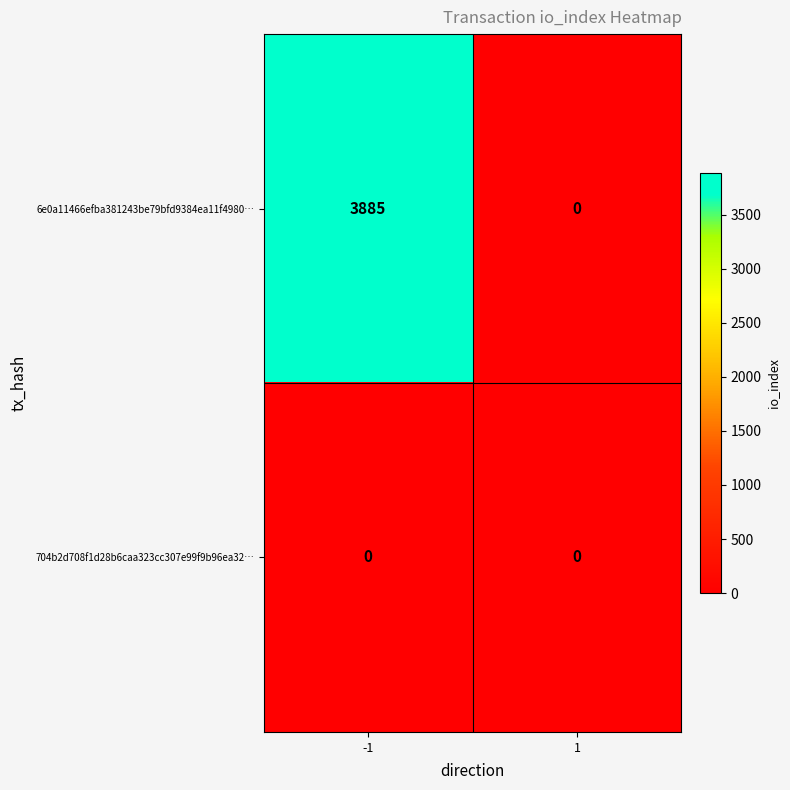

Reading right to left, what are all the values shown in this chart?

6e0a11466efba381243be79bfd9384ea11f4980…: 0	3885
704b2d708f1d28b6caa323cc307e99f9b96ea32…: 0	0